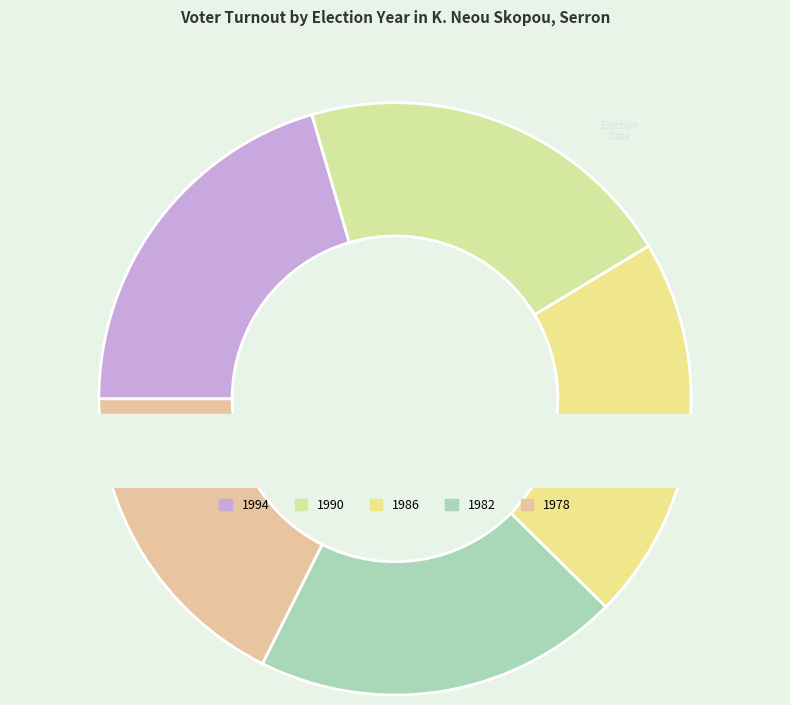

Which slice is the largest?

1986